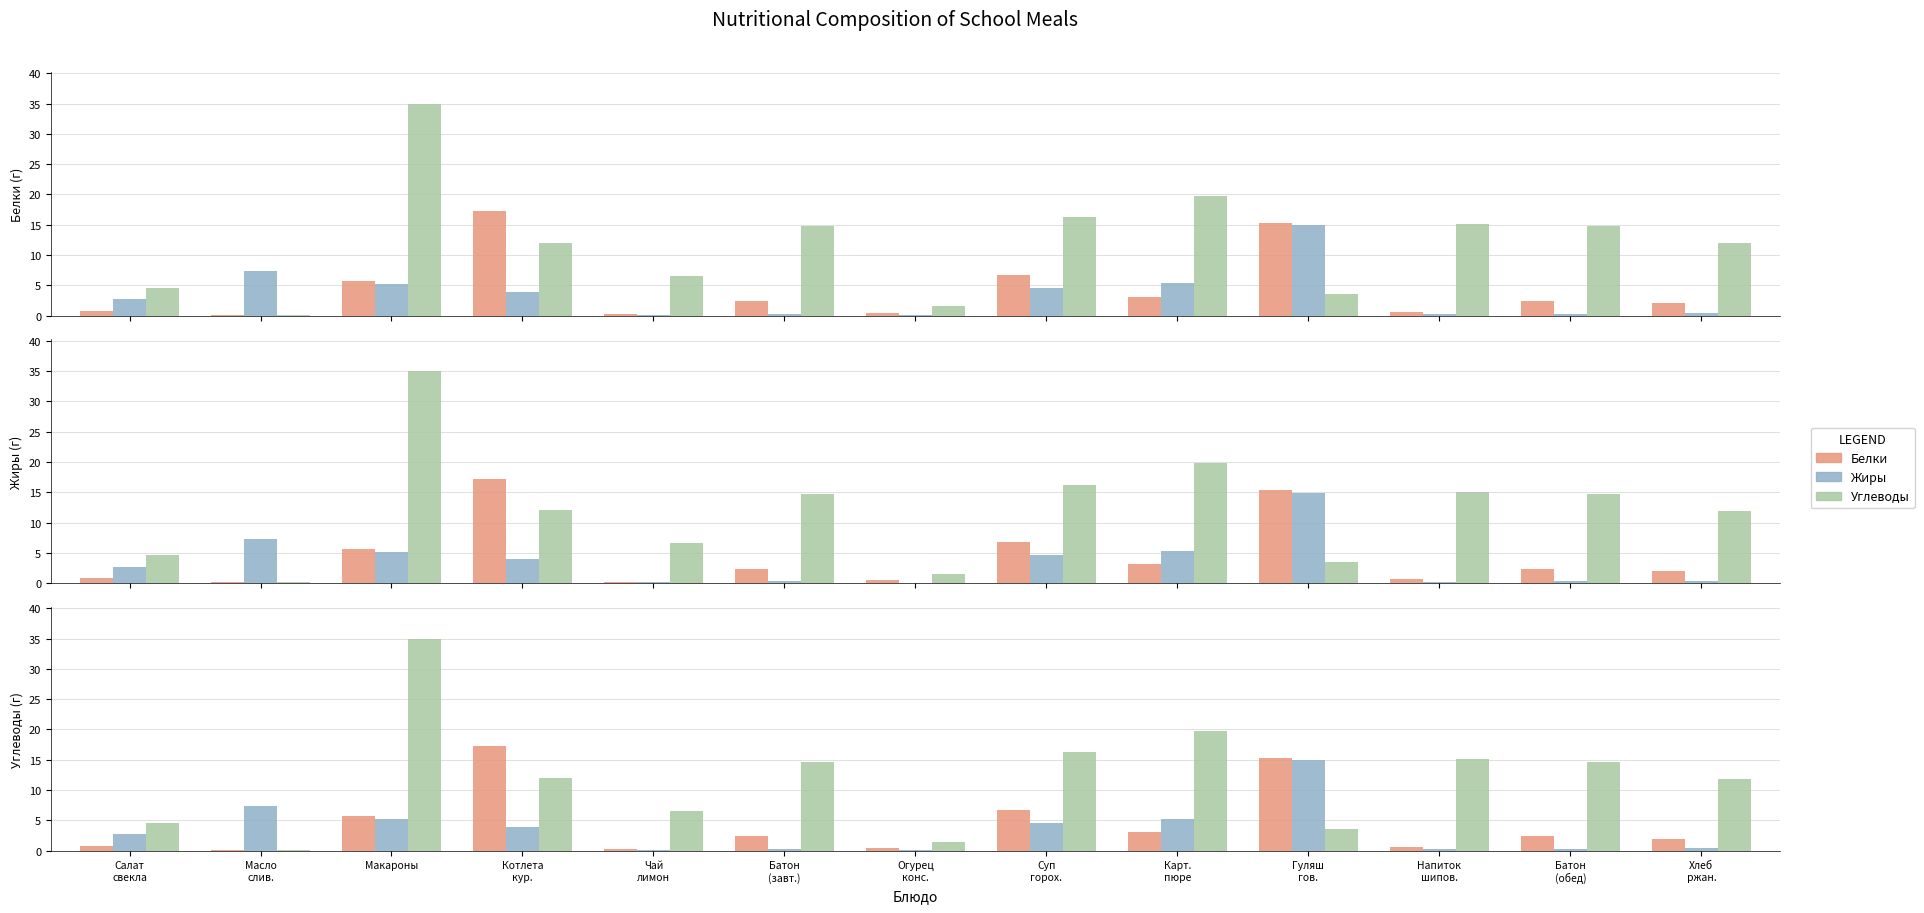

What is the label of the 10th bar from the left?

Гуляш
гов.